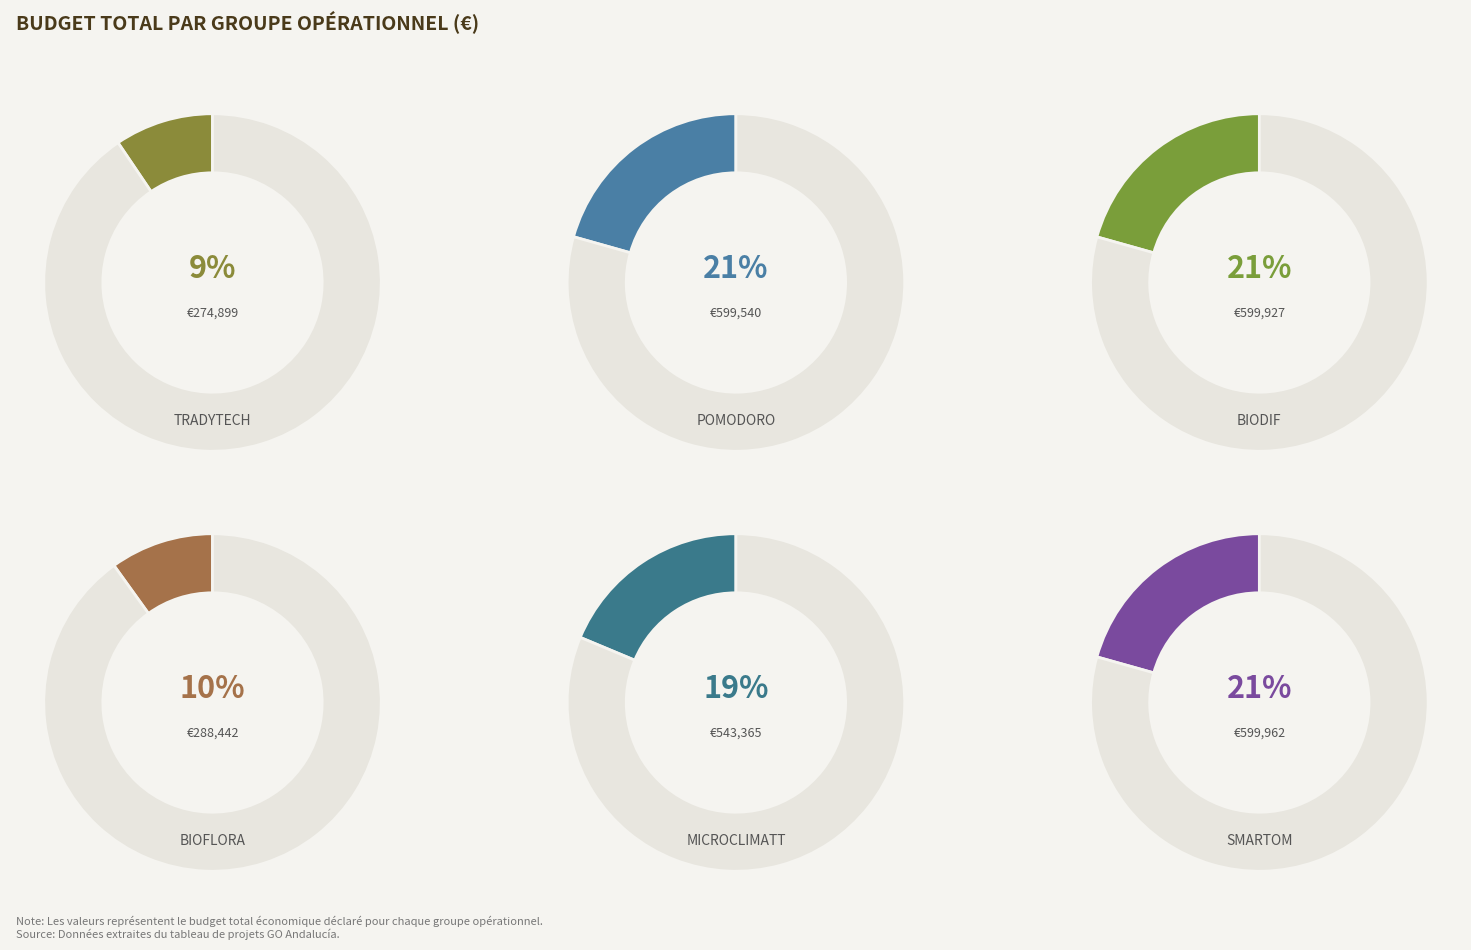

Count the number of slices in the pie.

6